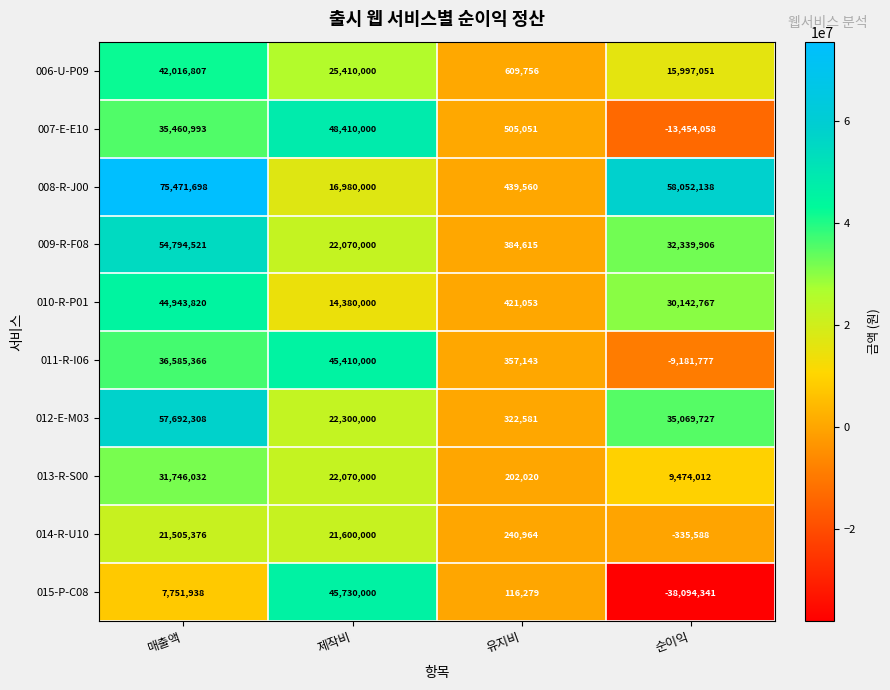

Is it true that 011-R-I06 equals 511831 at 유지비?

False